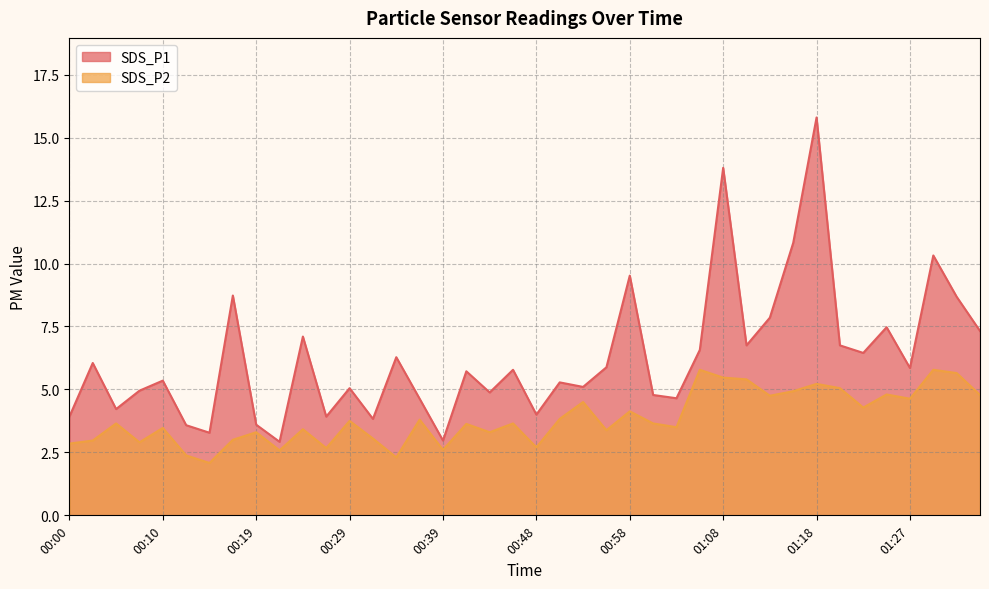

True or false: SDS_P2 and SDS_P1 cross at least once.

False